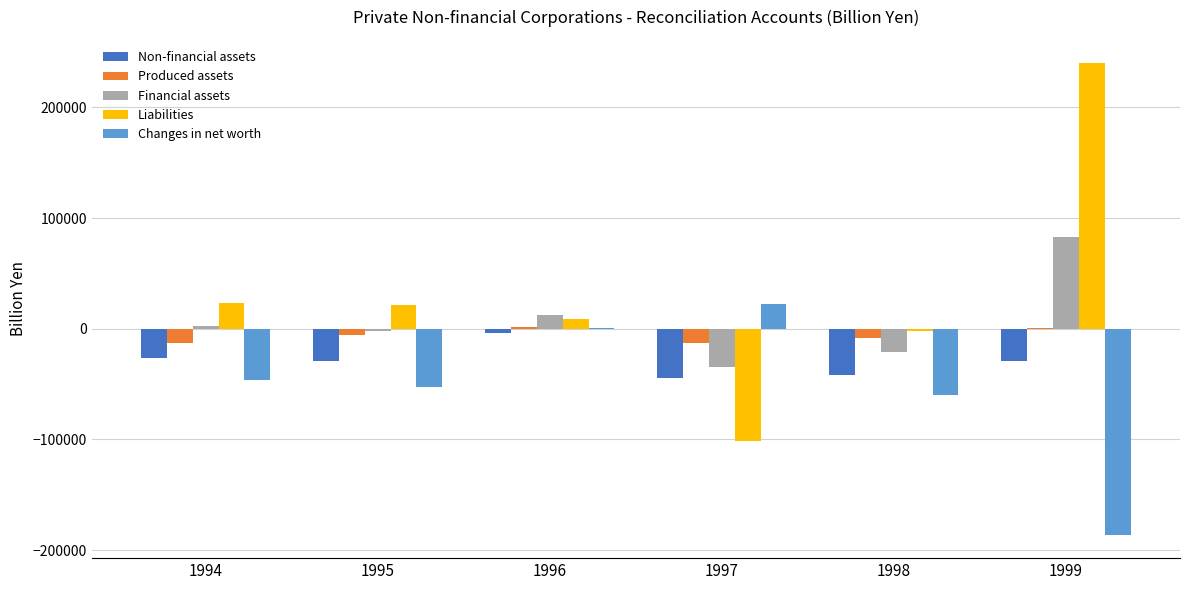

What is the sum of all Non-financial assets values?

-174075.6